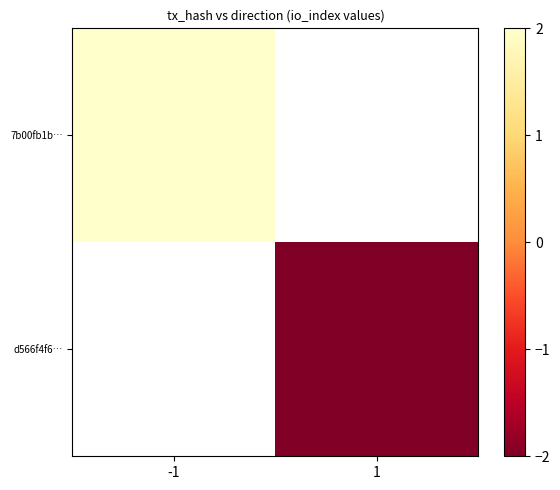

What is the maximum value shown in the chart?

2.0